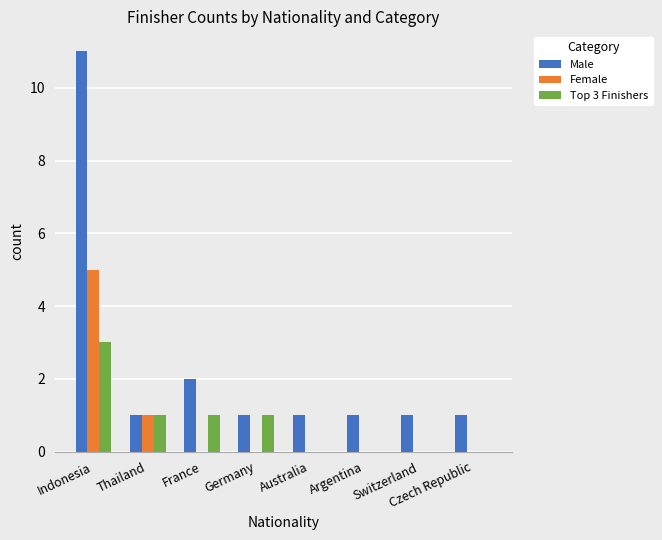

Reading left to right, extract all data points from this chart.

Male: 11	1	2	1	1	1	1	1
Female: 5	1	0	0	0	0	0	0
Top 3 Finishers: 3	1	1	1	0	0	0	0